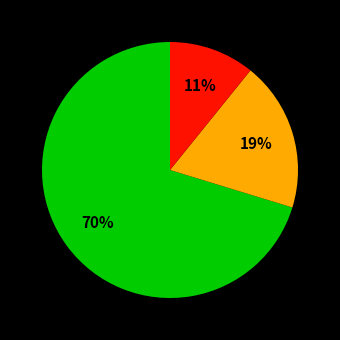

Is there a majority slice in this chart?

Yes